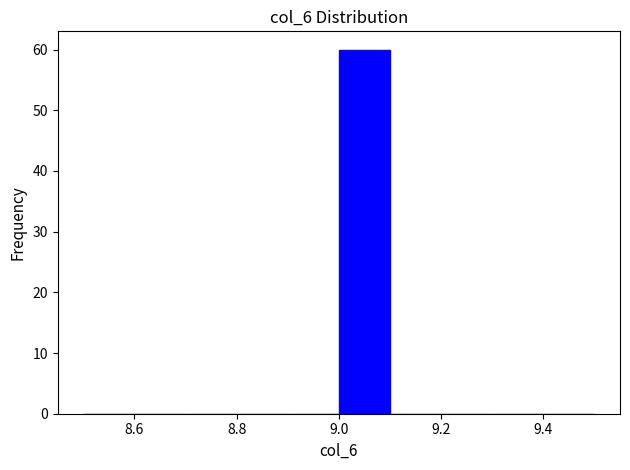

What is the height of the bar covering 9.0 to 9.1 on the x-axis? The values are not printed on the chart, so give them approximately, as read against the axis.

60